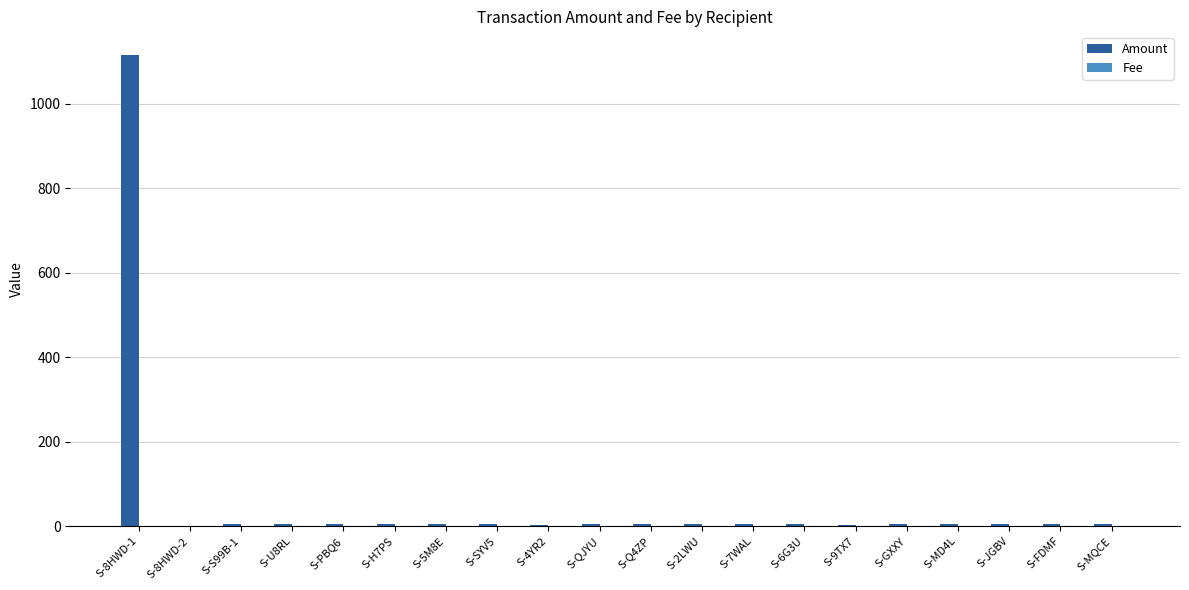

How many groups of bars are there?

20